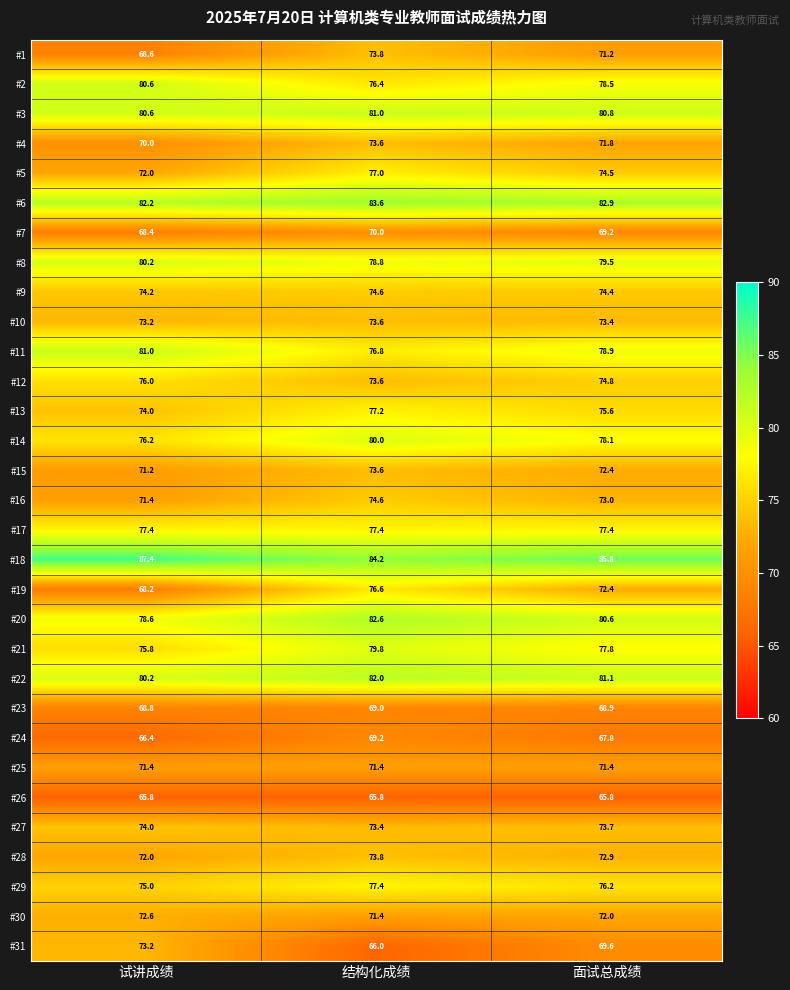

Is the value of #20 at 试讲成绩 greater than the value of #12 at 结构化成绩?

Yes